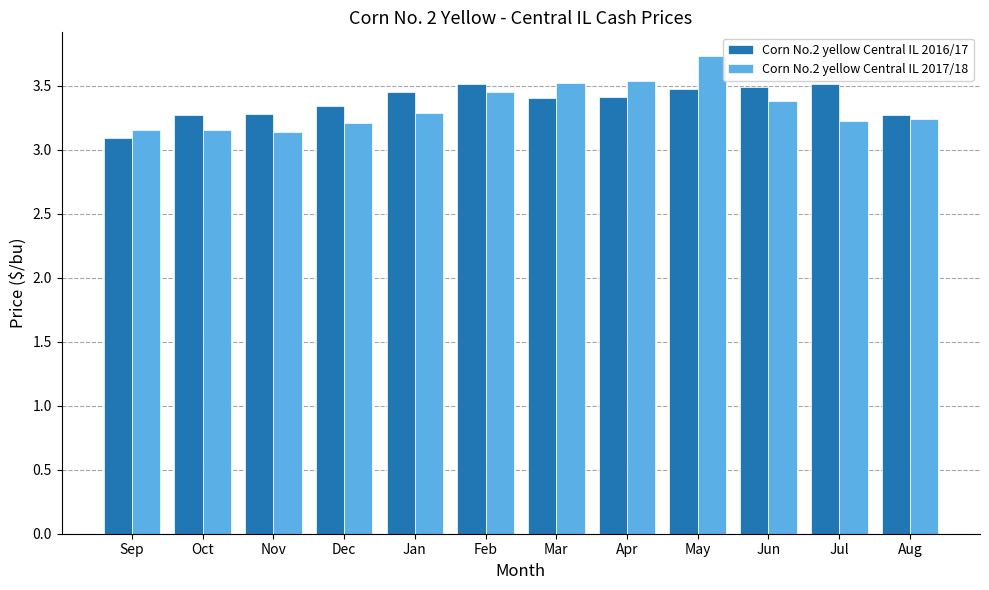

Which category has the highest value in the Corn No.2 yellow Central IL 2017/18 series?

May